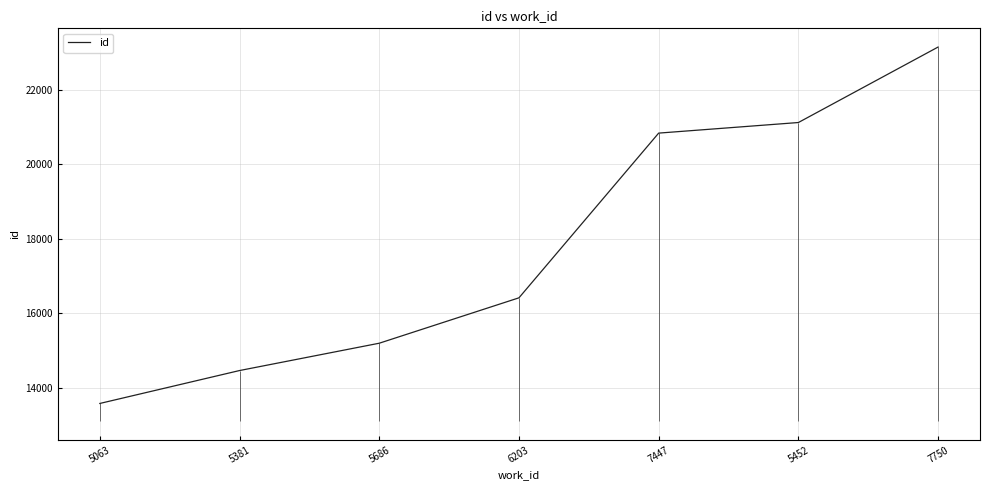

How many series are shown in this chart?

1